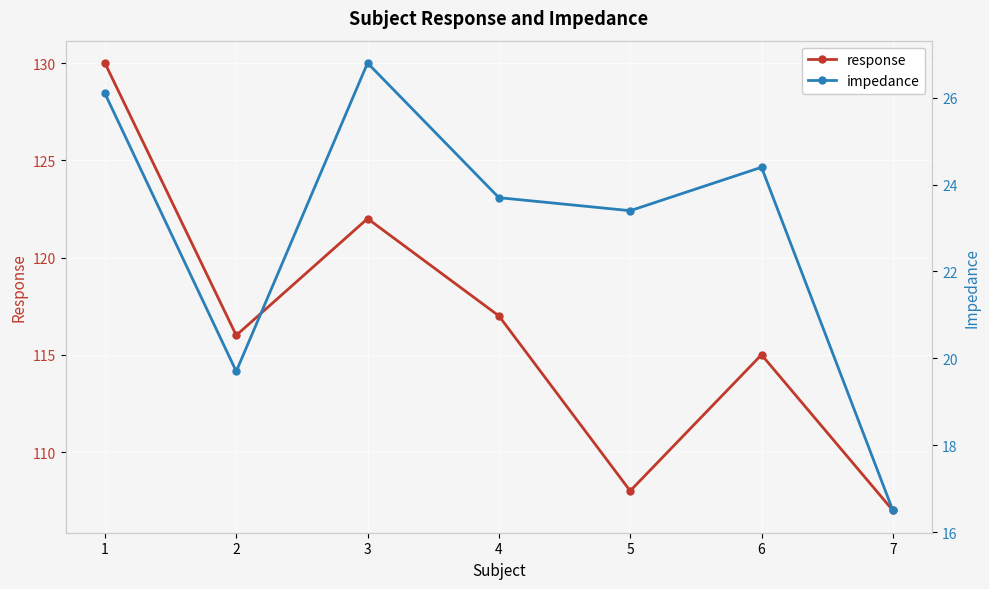

True or false: response and impedance intersect in this chart.

False